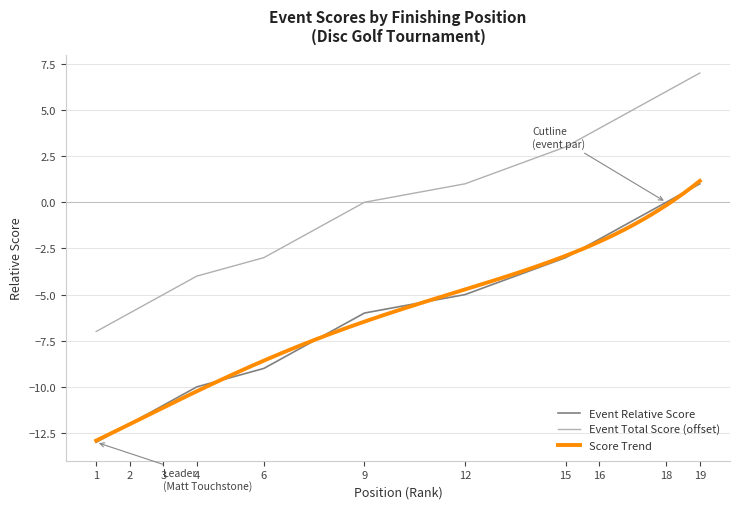

What is the minimum value for Score Trend?

-12.9